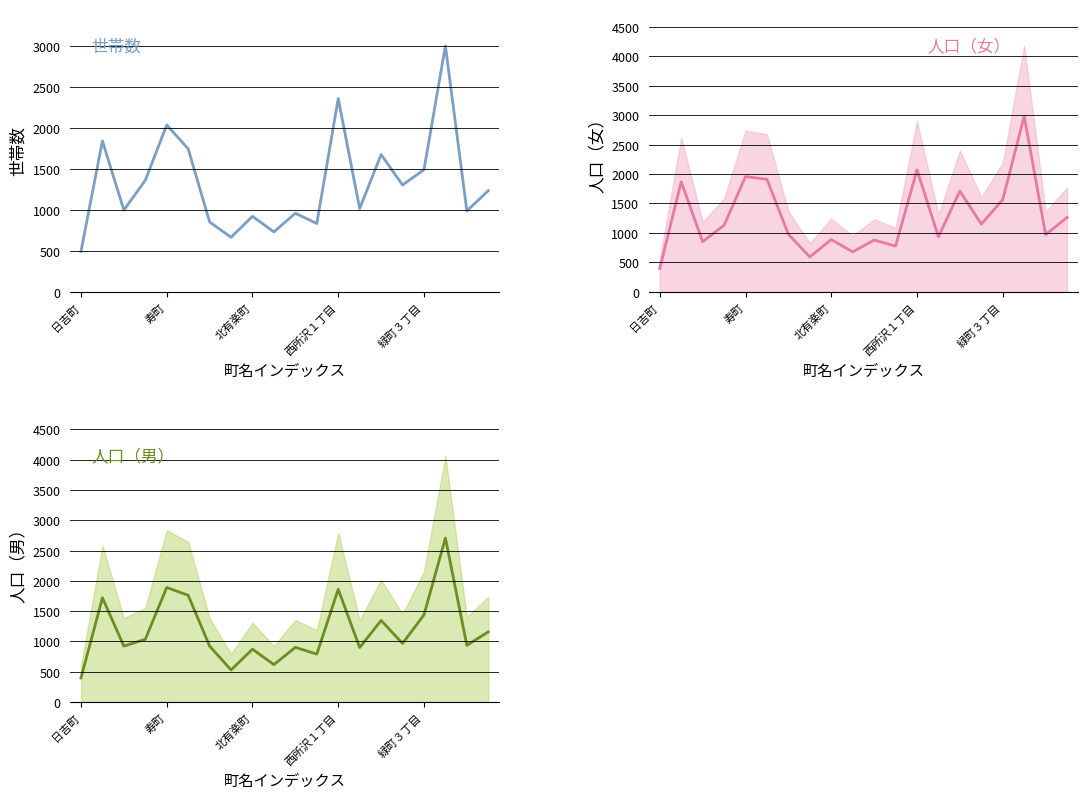

What is the value of the 人口（男） point at the 12th from the left?

790